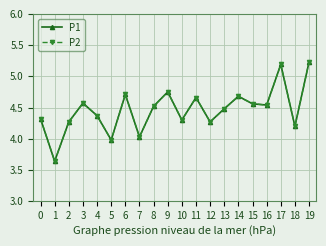

Is this an area chart (filled region under the line)?

No